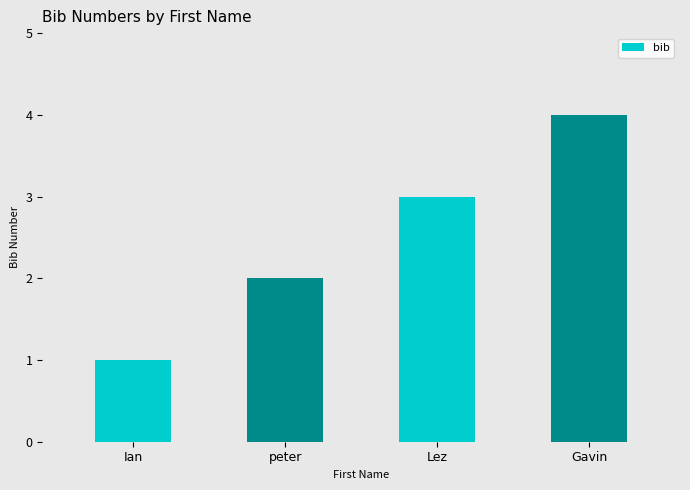

What is the change in value from Lez to Gavin?

+1